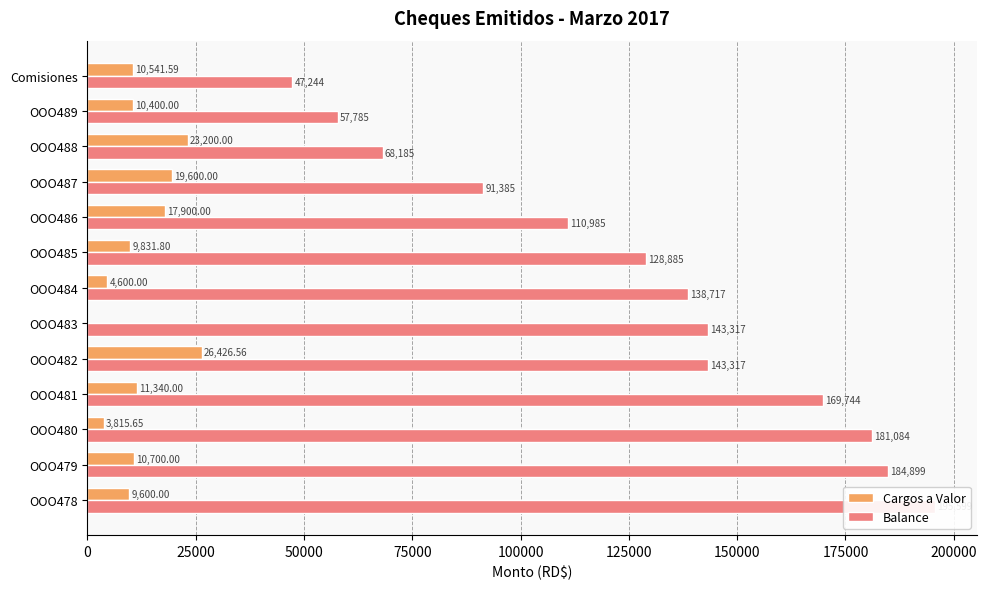

Is it true that Cargos a Valor equals 11340.0 at OOO481?

True